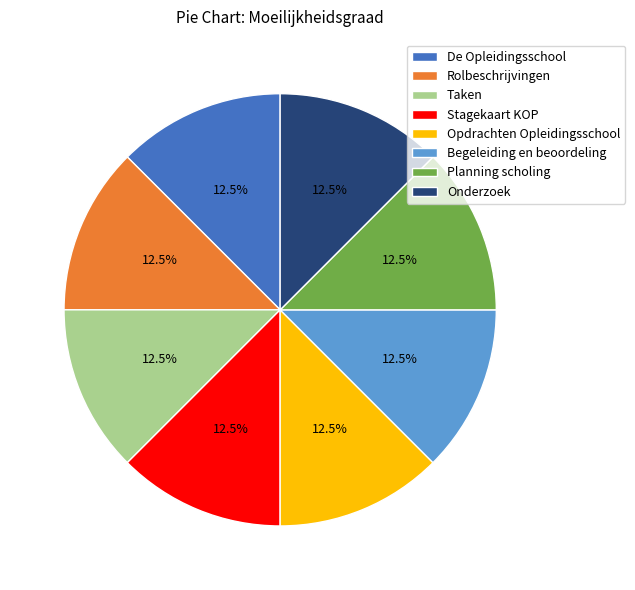

What is the ratio of the value at Planning scholing to the value at Stagekaart KOP?

1.0